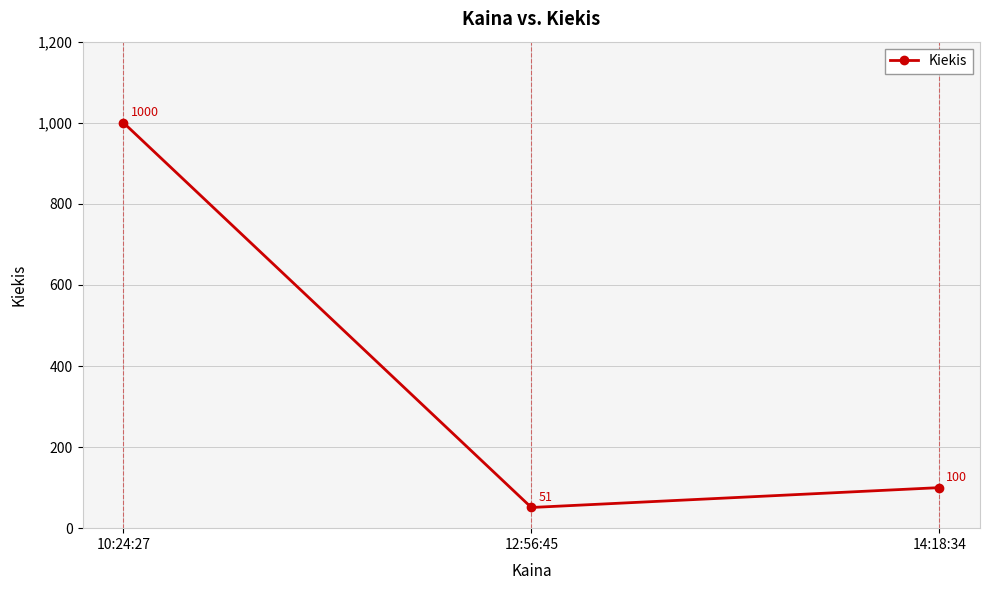

Count the number of data series in this chart.

1